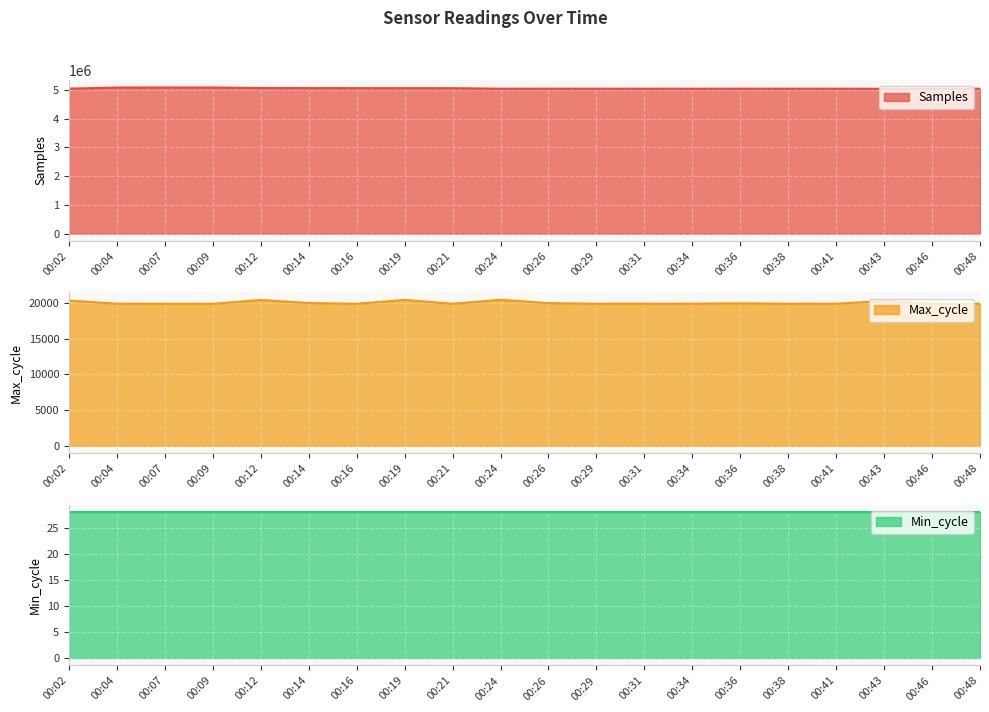

At which category does the chart reach its peak across all series?

00:07